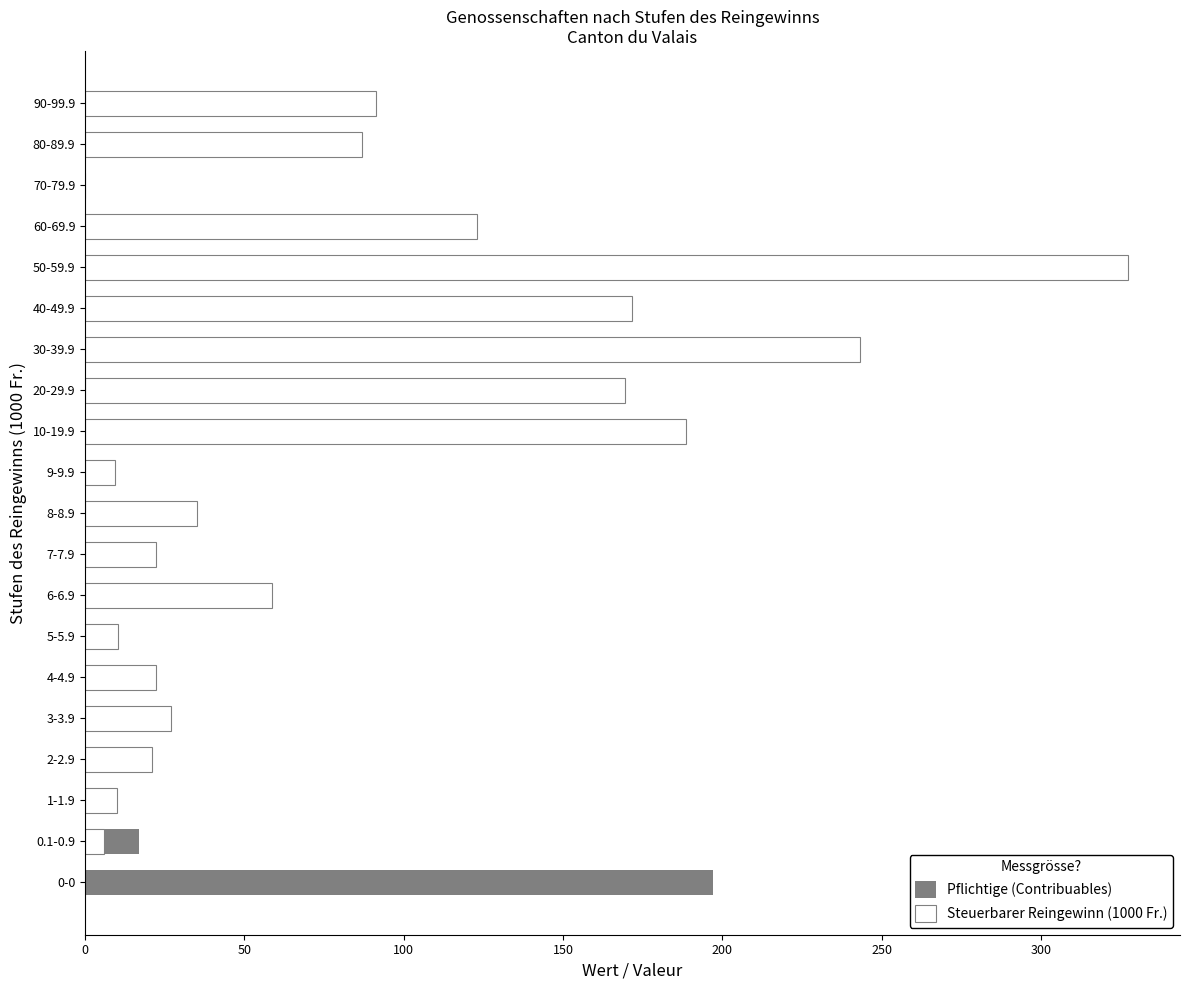

What position from the left is 7-7.9?

9